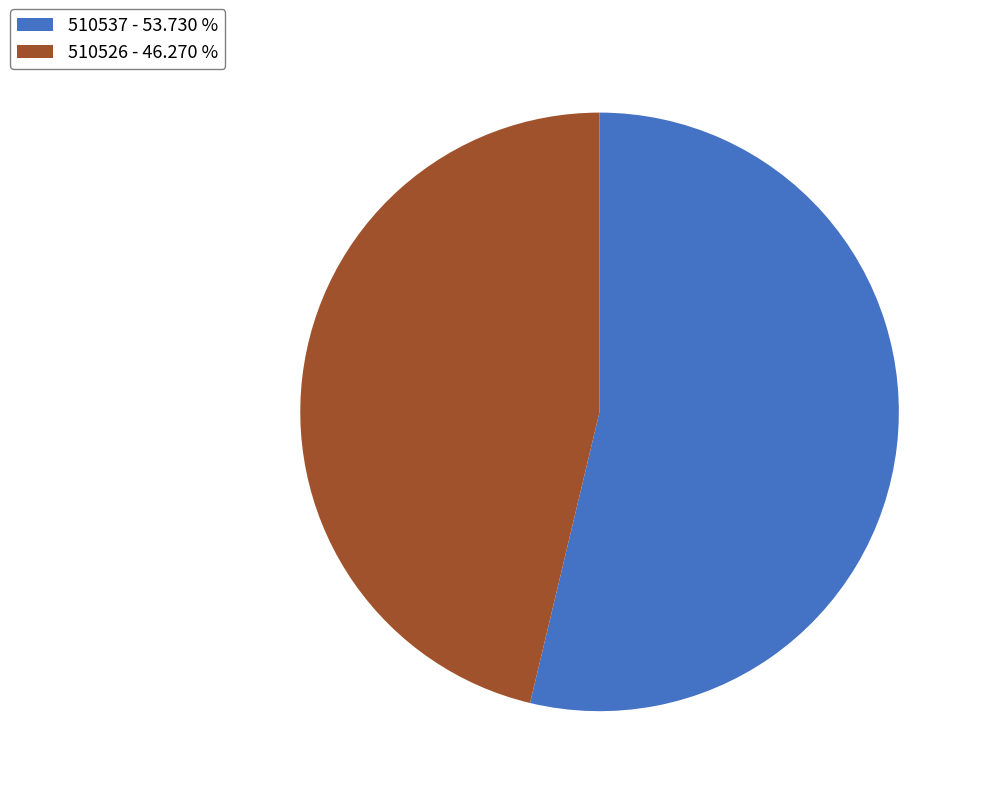

Which slice represents more than half of the pie?

510537